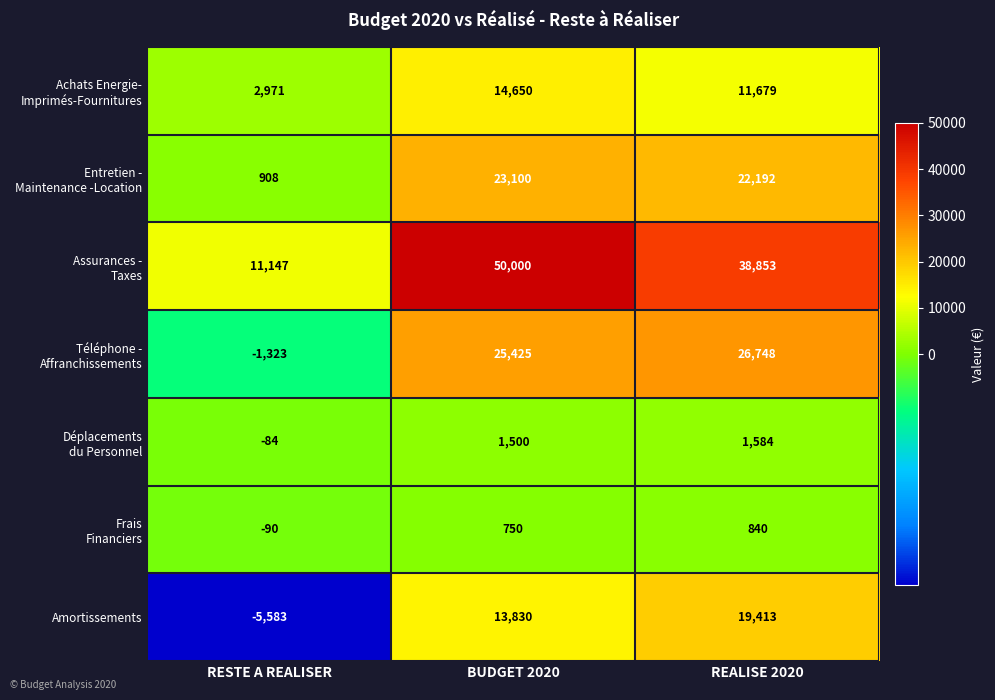

At which category is the sum across all series the highest?

BUDGET 2020